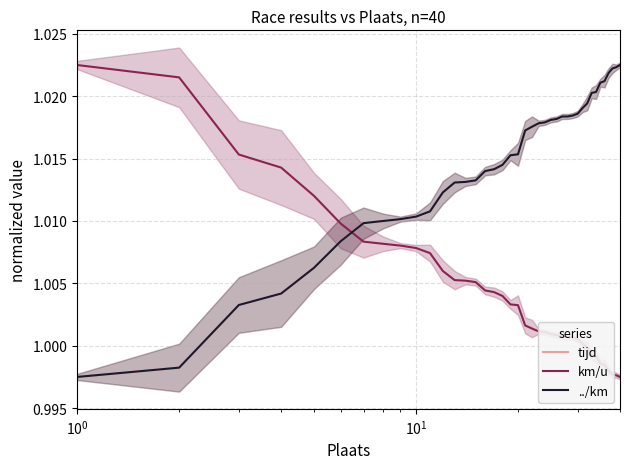

True or false: ../km and km/u cross at least once.

True